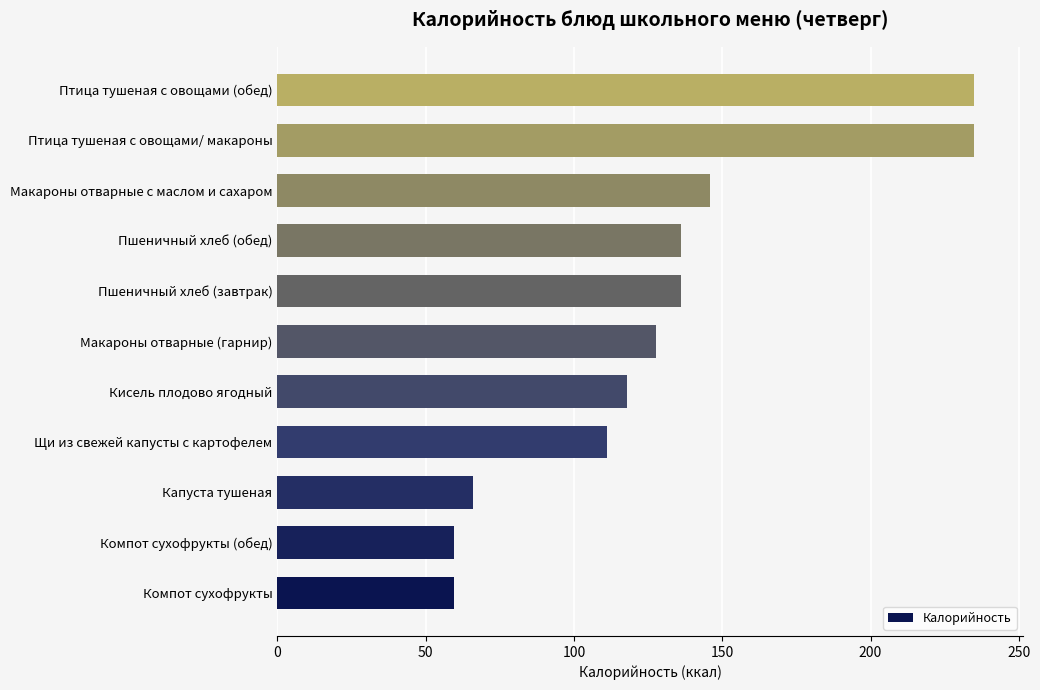

Read the value at Пшеничный хлеб (обед).

136.2